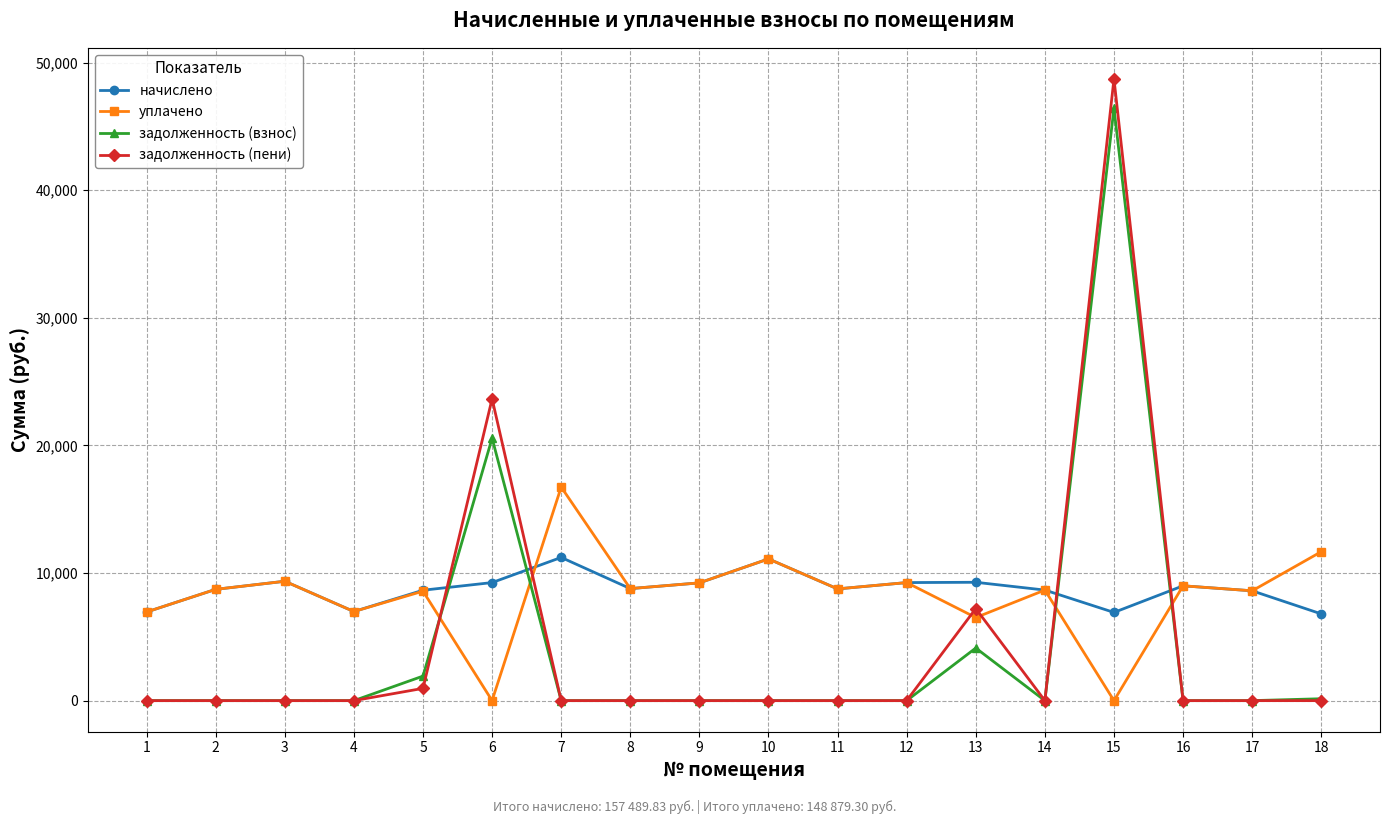

What is the difference between the second highest and minimum values in the задолженность (взнос) series?

20564.9